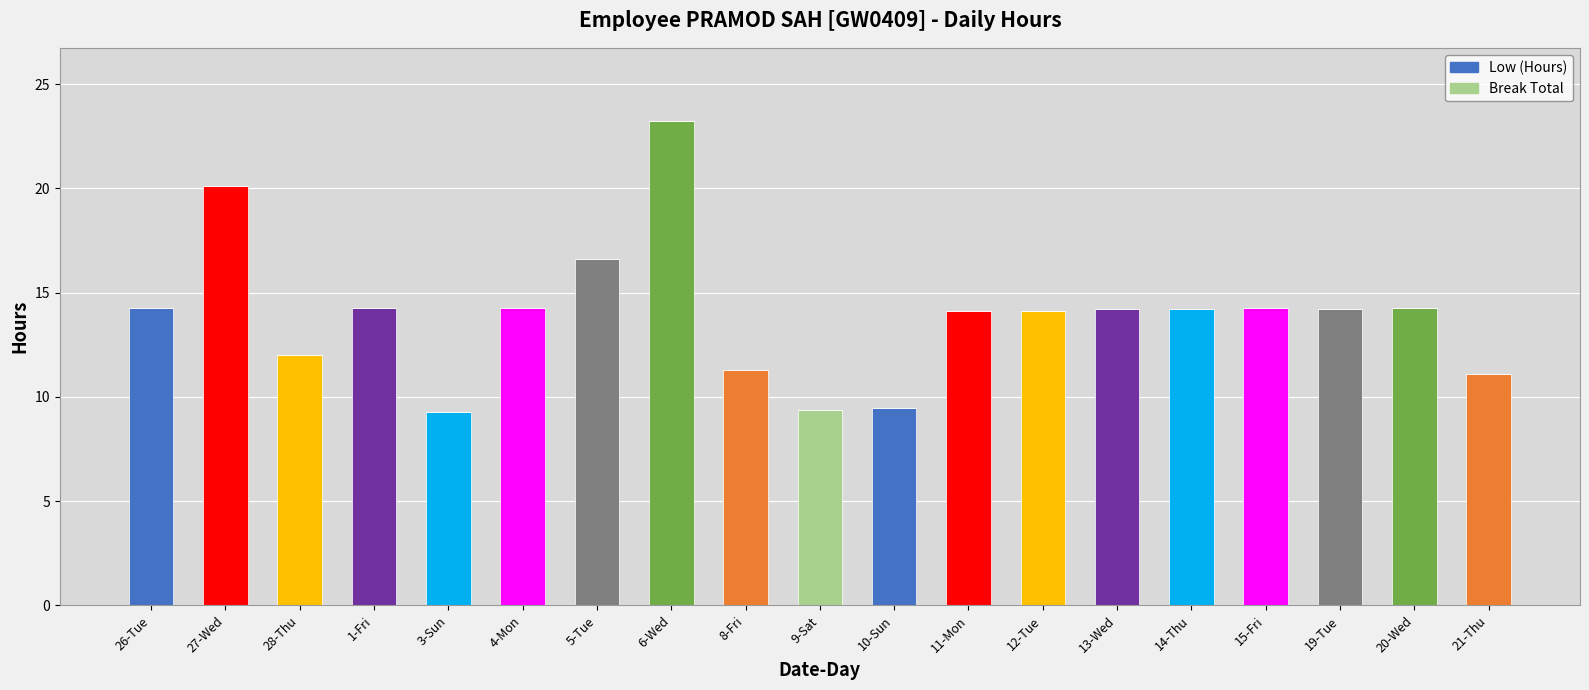

Approximately how many times larger is the value at 21-Thu compared to 3-Sun?

1.2